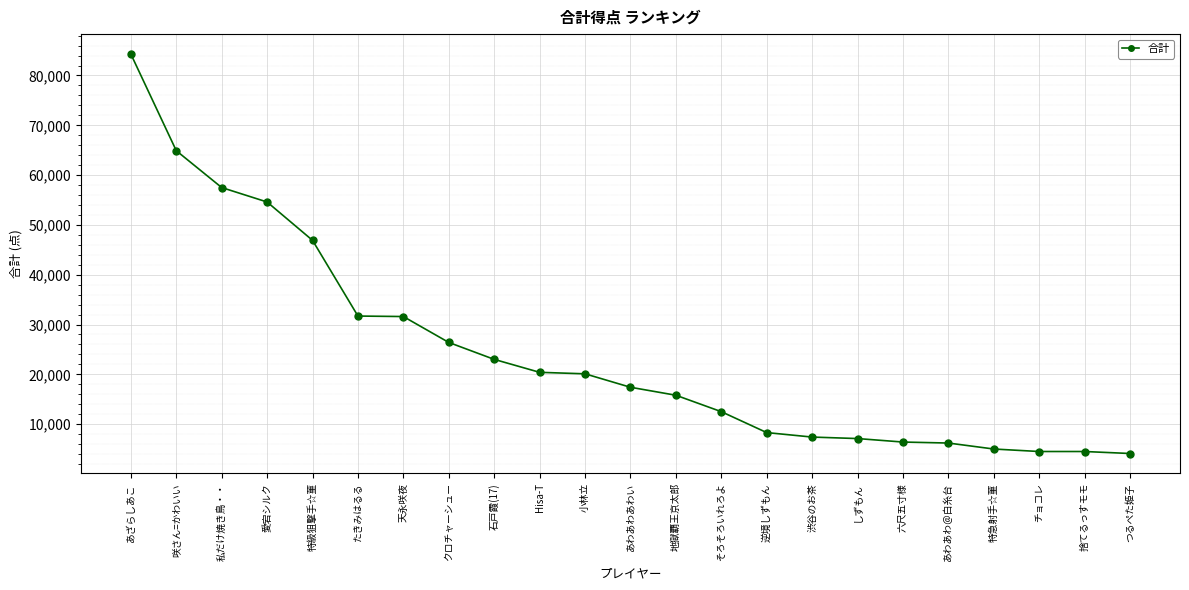

What is the label of the 4th point from the left?

愛宕シルク